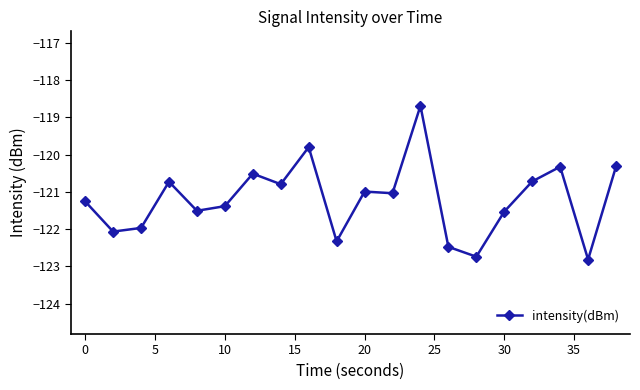

What is the difference between the second highest and second lowest values?

2.9